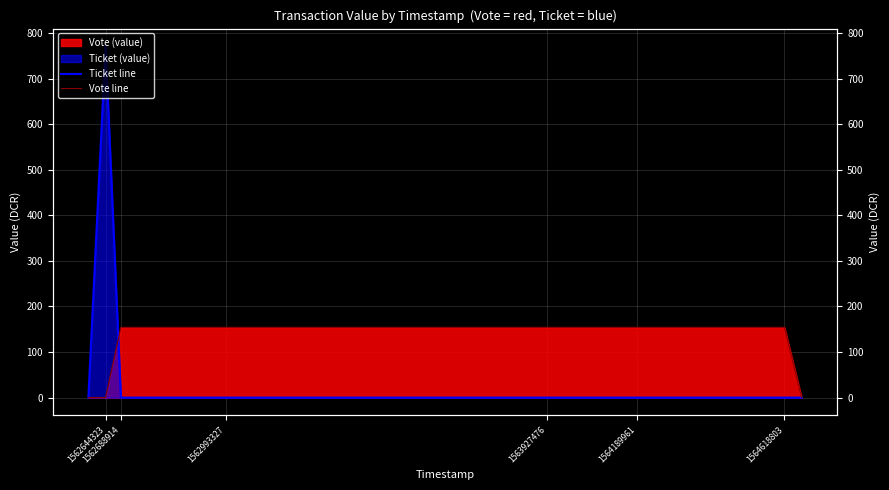

How many lines are shown in the chart?

2